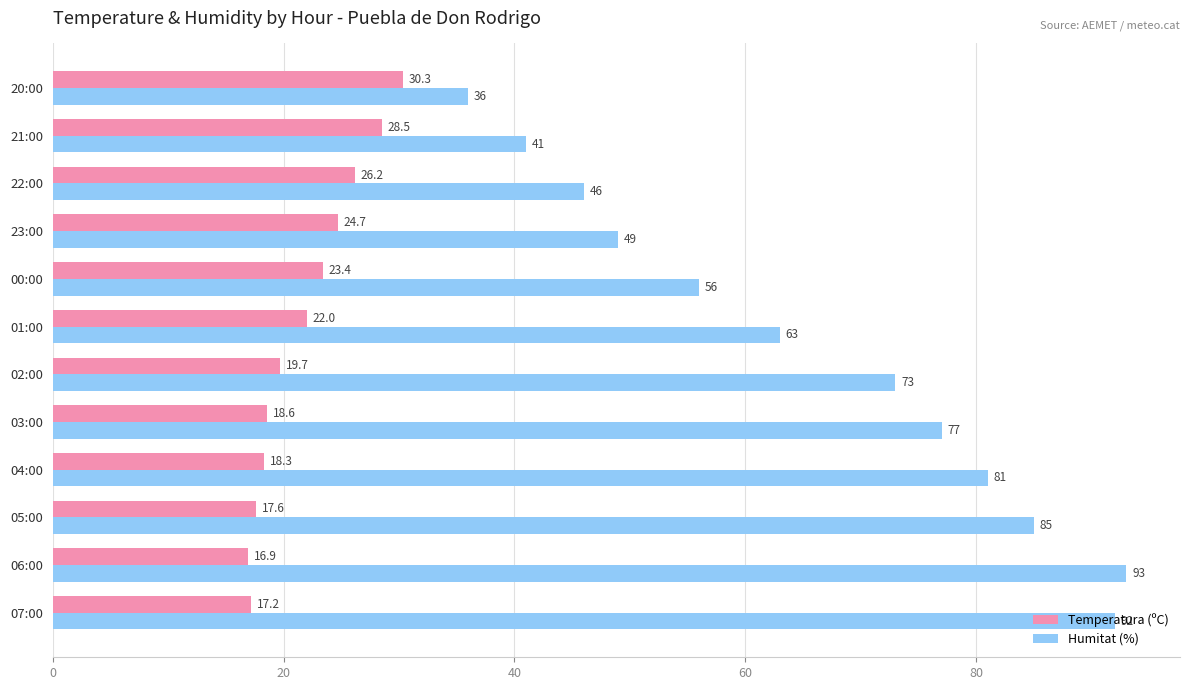

What value does the Humitat (%) series have at 23:00?

49.0